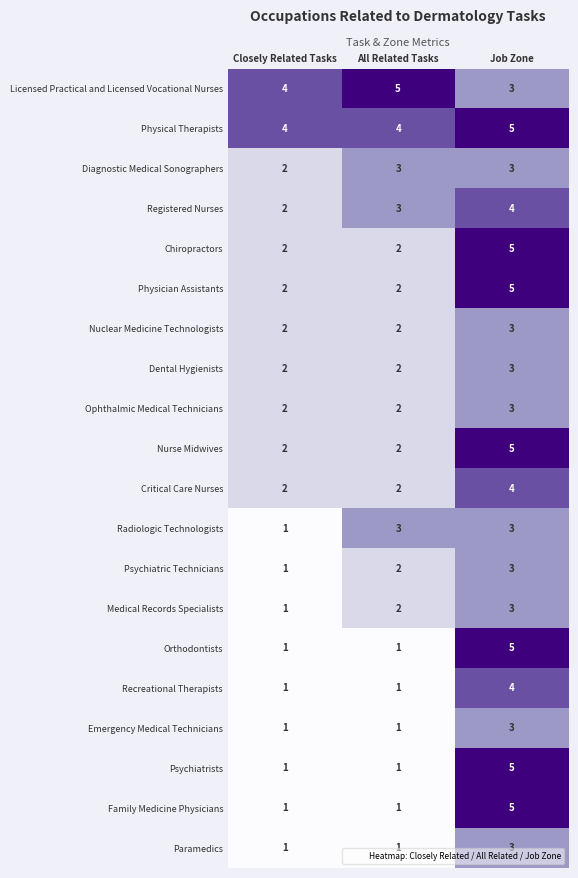

What is the maximum value for Psychiatrists?

5